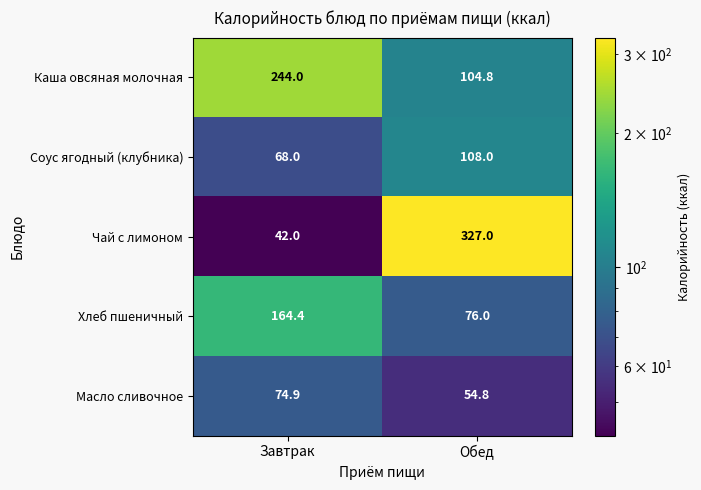

Rank the series by their maximum value, from highest to lowest.

Чай с лимоном, Каша овсяная молочная, Хлеб пшеничный, Соус ягодный (клубника), Масло сливочное